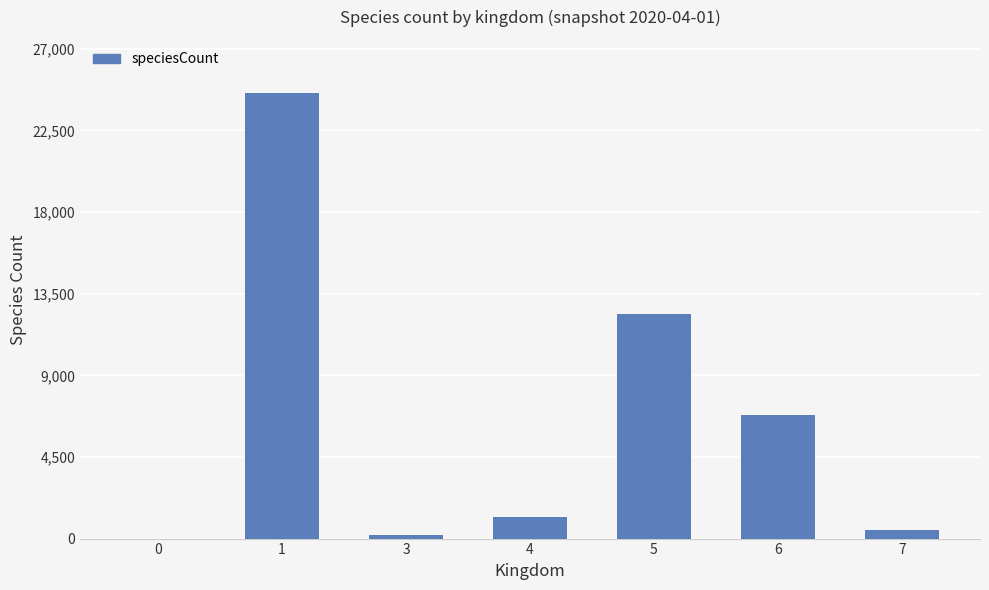

Is it true that the value at 1 is 24546?

True